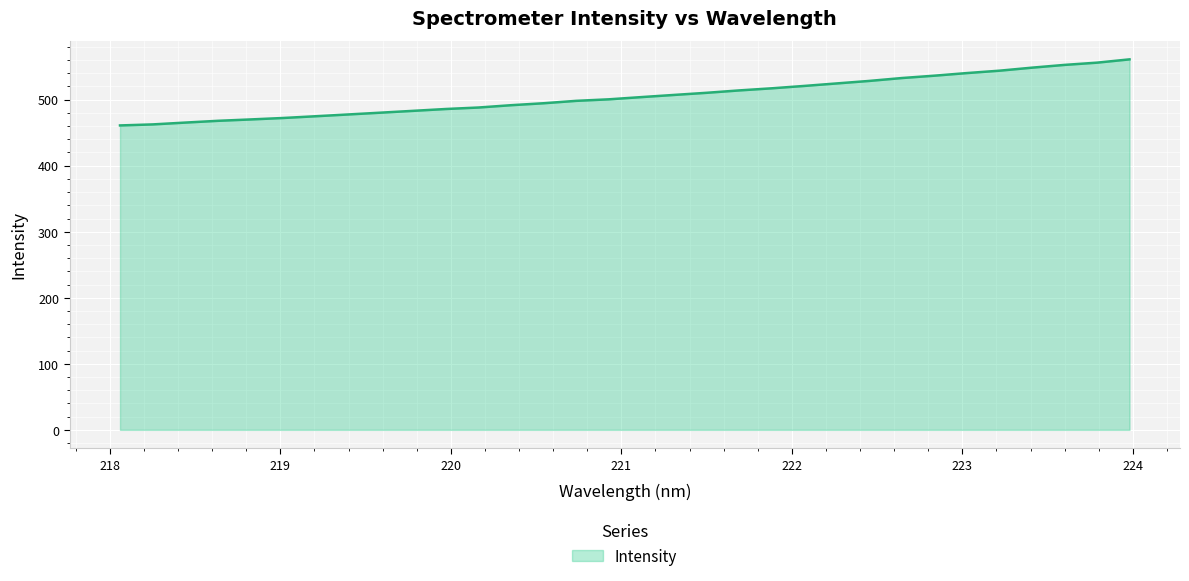

What is the minimum value shown in the chart?

460.9